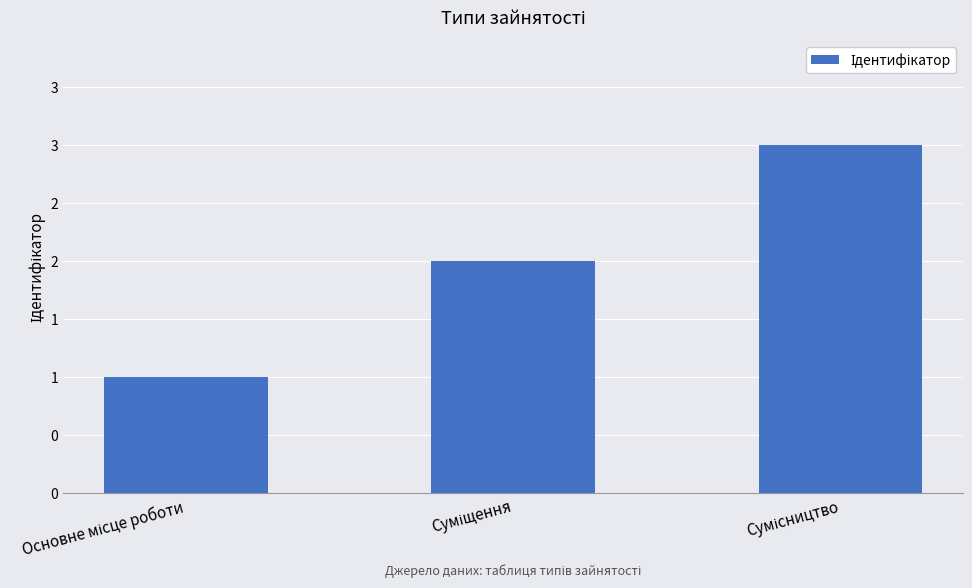

How many values are between 1 and 3?

3